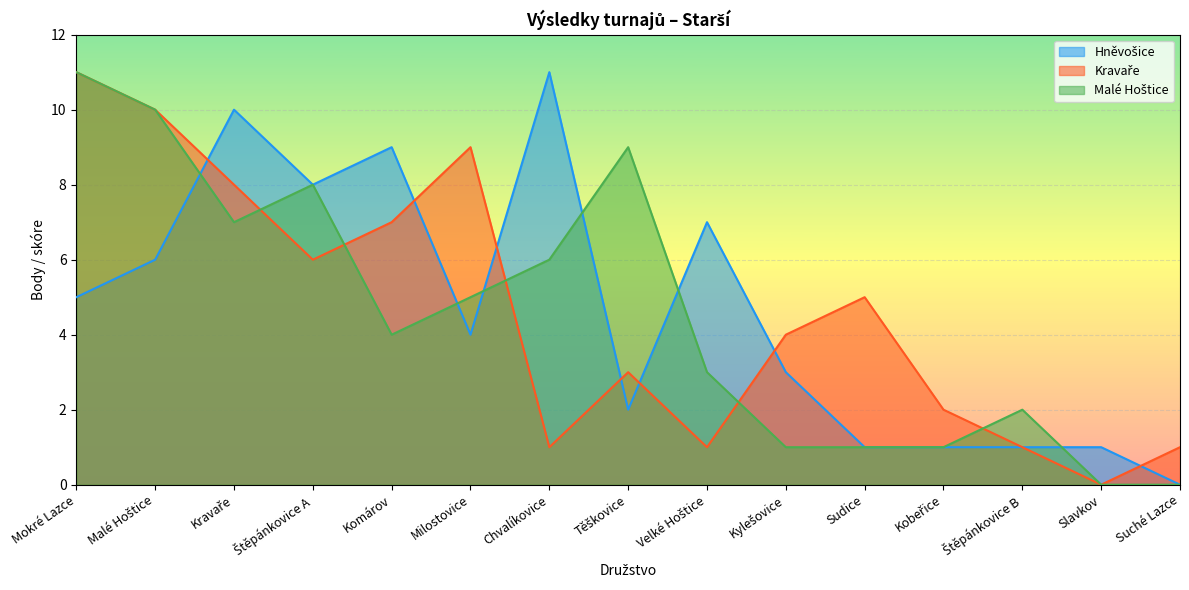

How many data points in Malé Hoštice are less than 4?

7